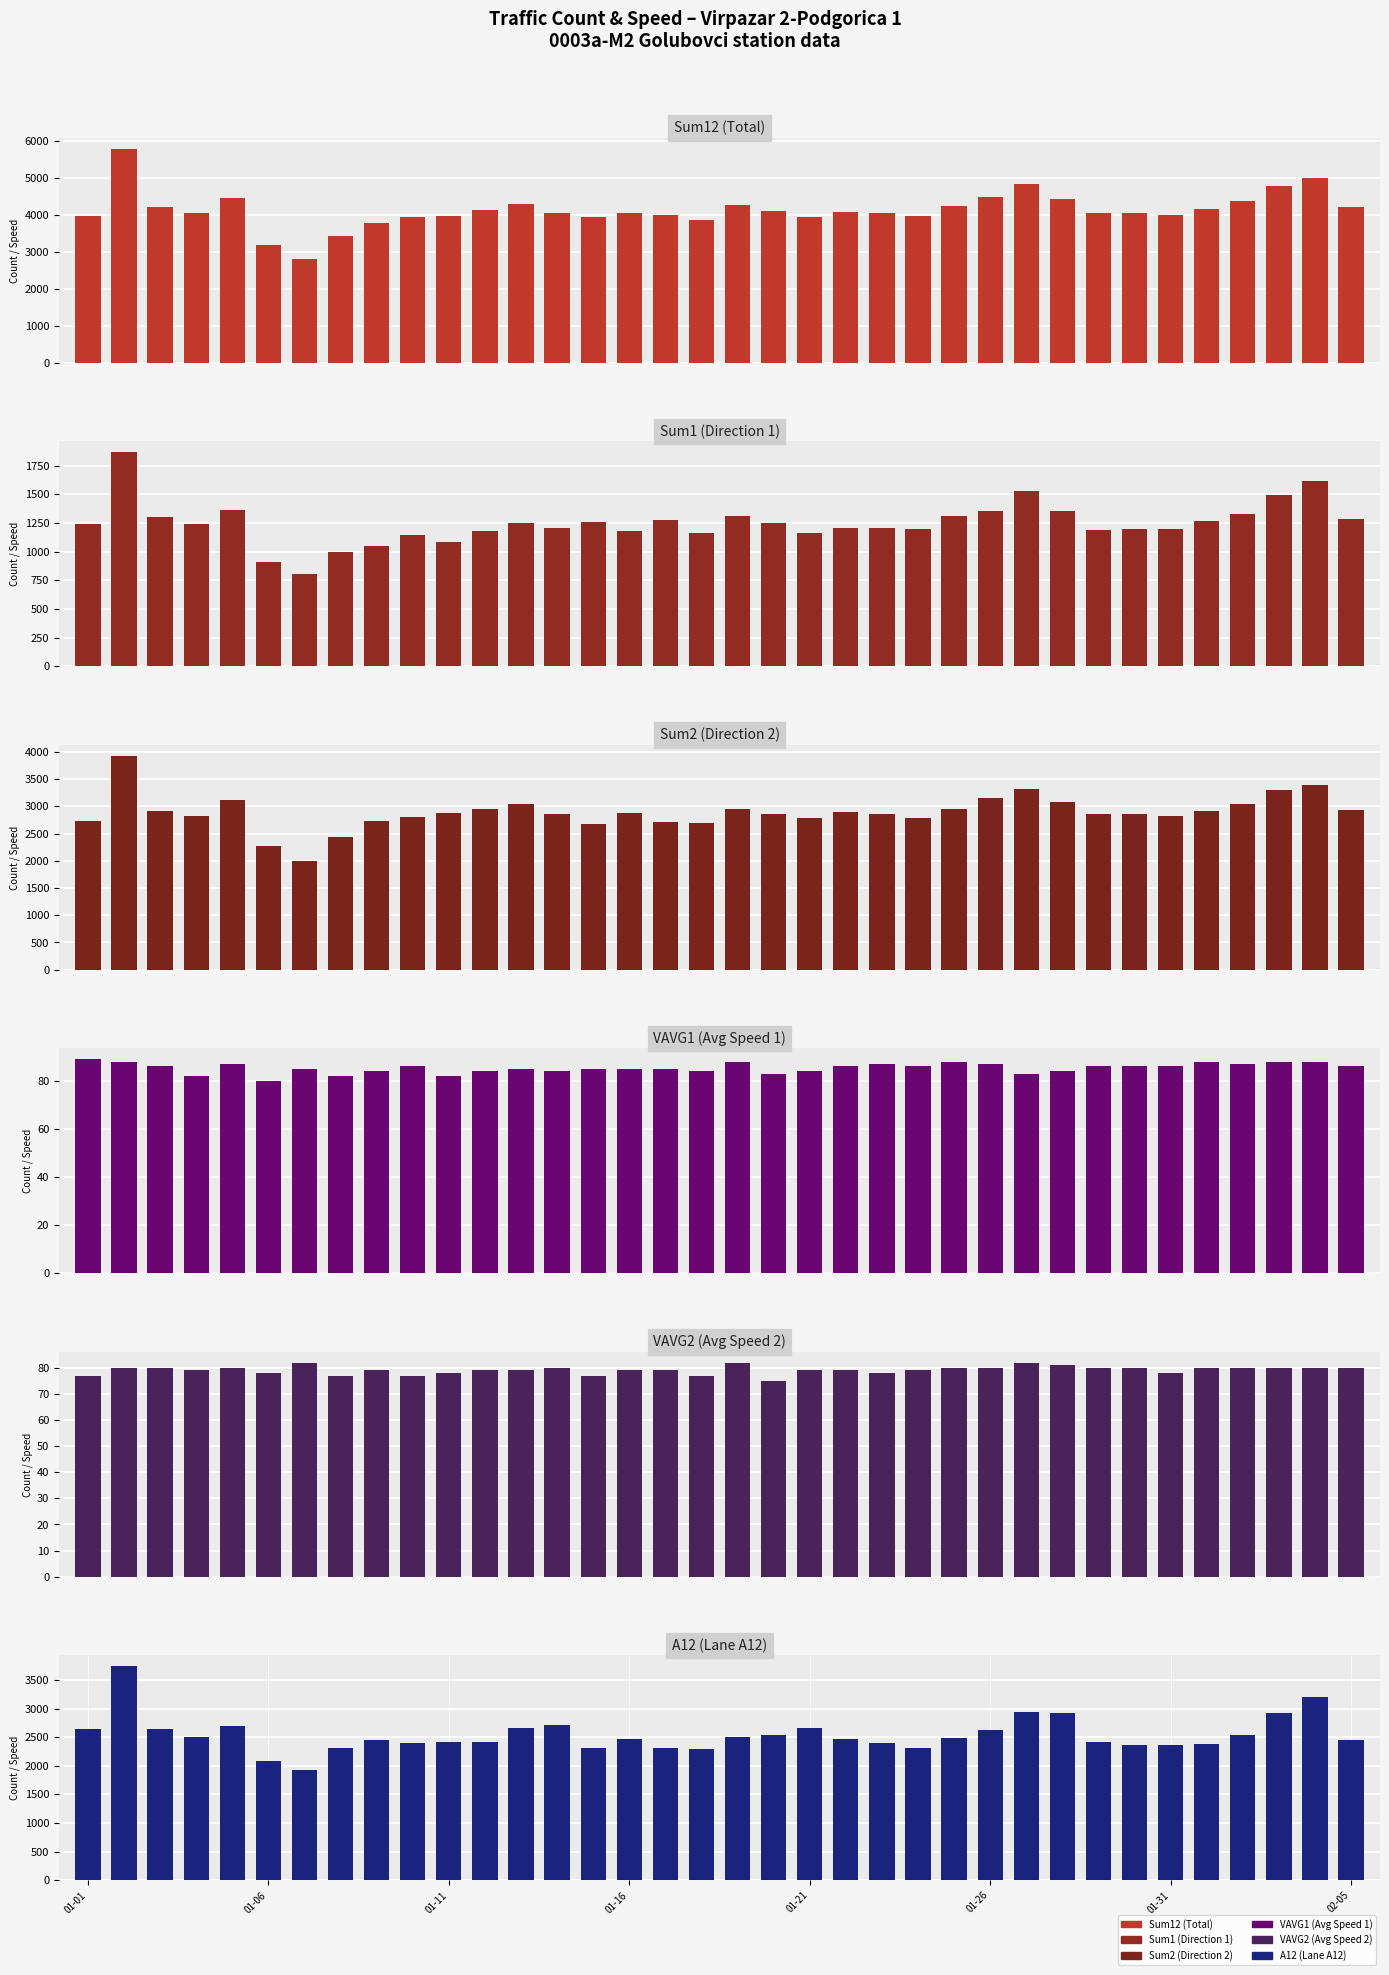

What is the difference between the maximum and minimum values in the VAVG1 (Avg Speed 1) series?

9